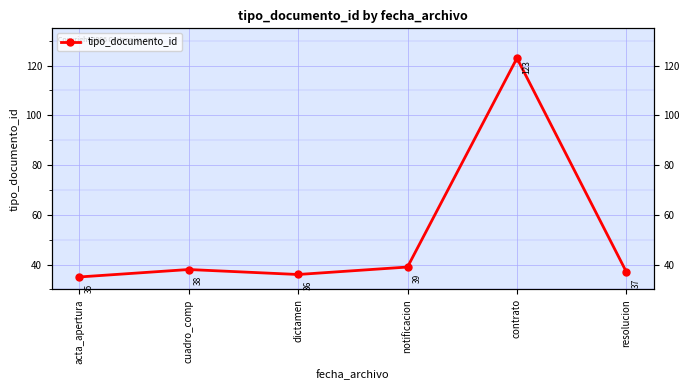

What is the sum of the values at resolucion and acta_apertura?

72